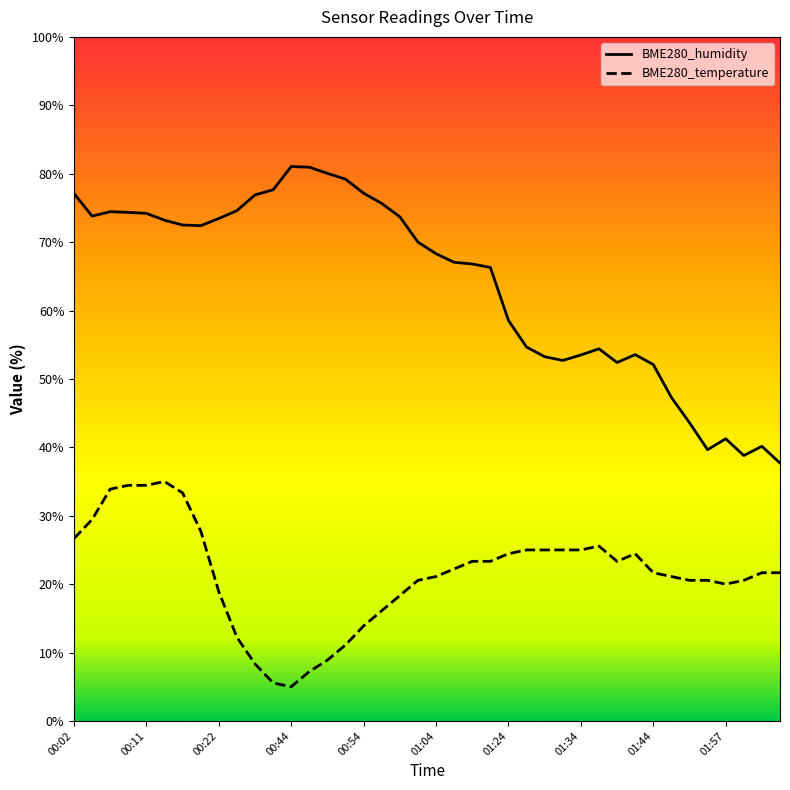

The value of BME280_temperature at 01:44 is 21.7. True or false?

True